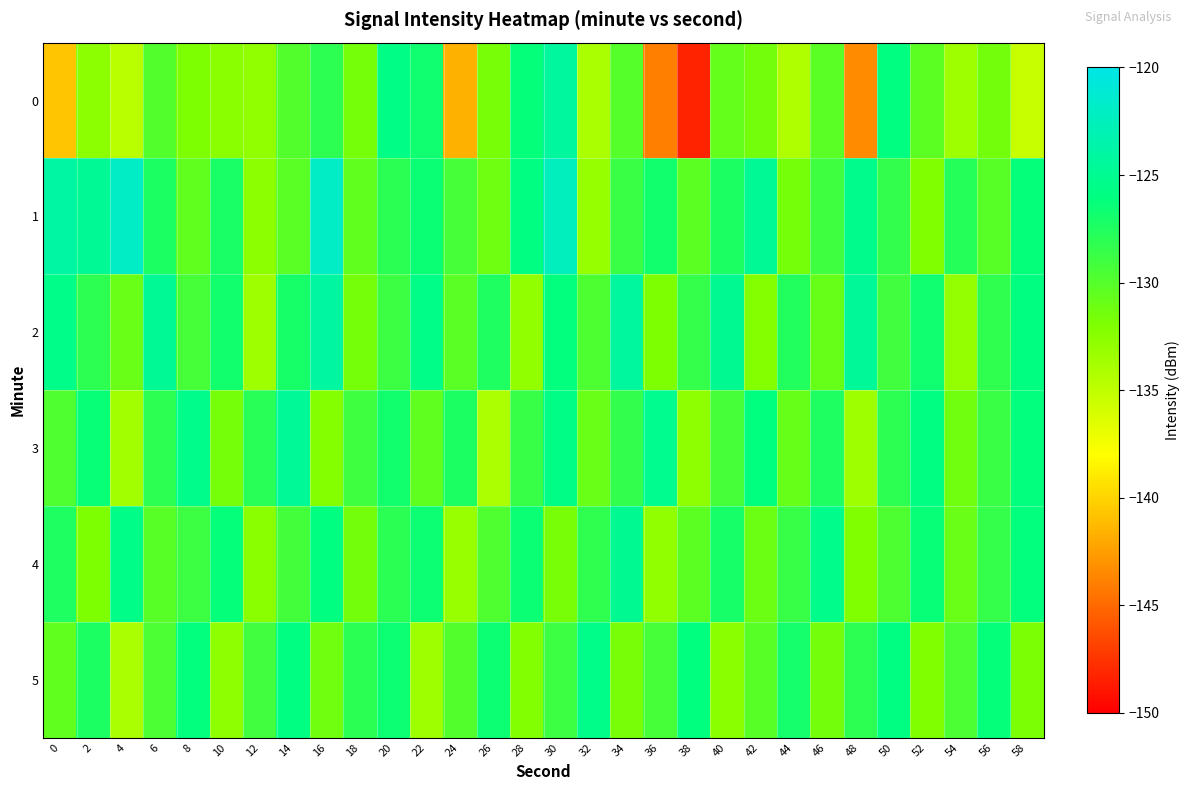

What is the spread (max minus min) of values at 42?

7.5